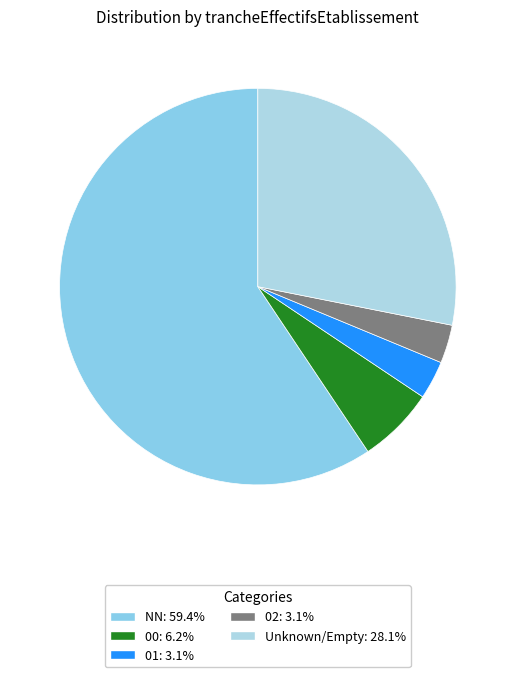

Is there any slice that represents more than half of the pie?

Yes